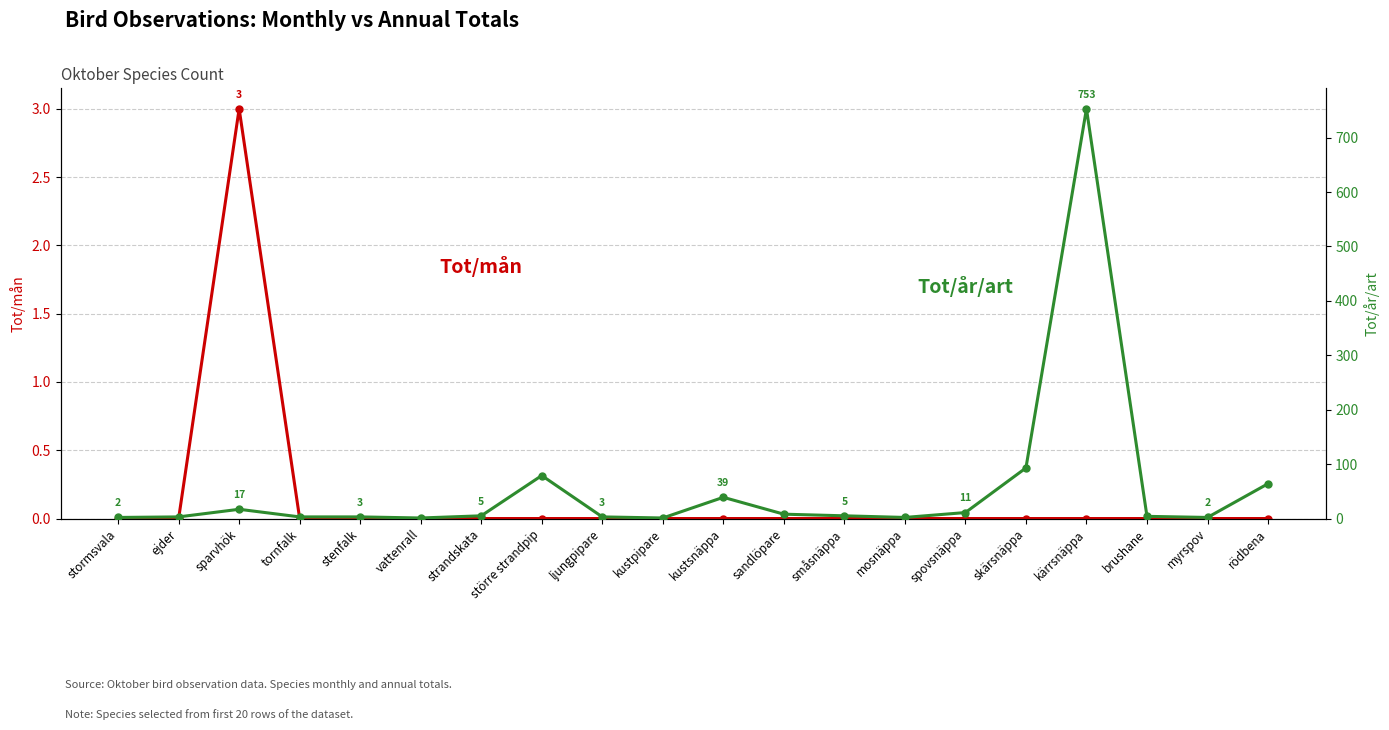

What is the difference between the highest and lowest values at stenfalk?

3